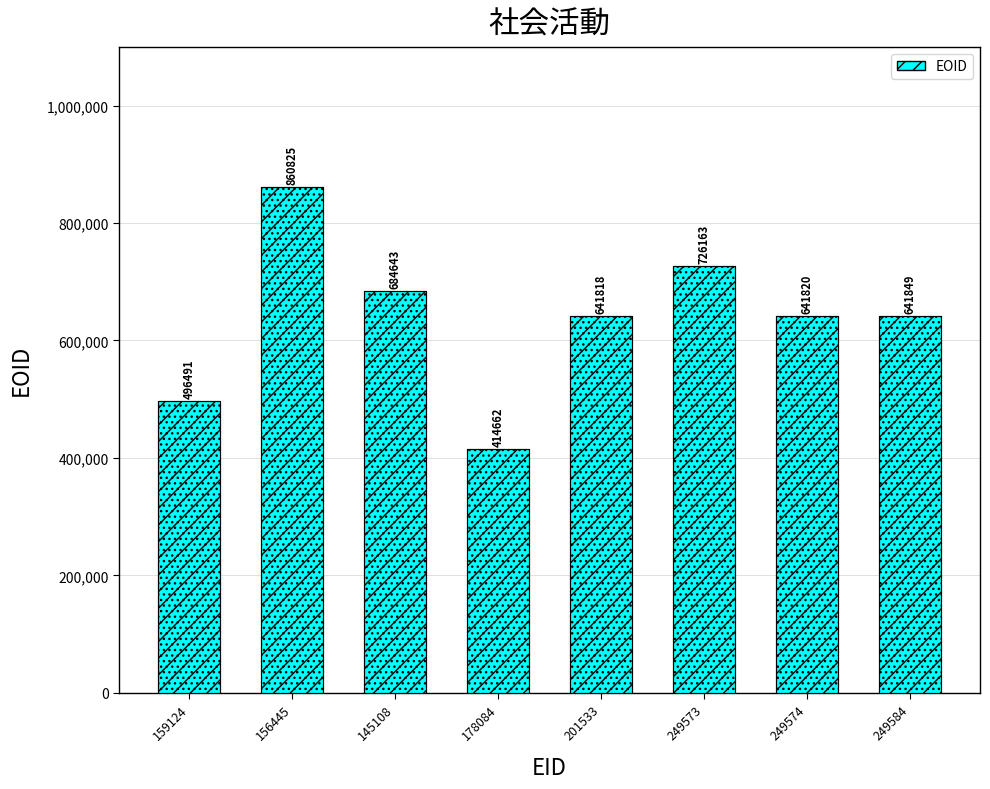

How many values exceed 641849?

3